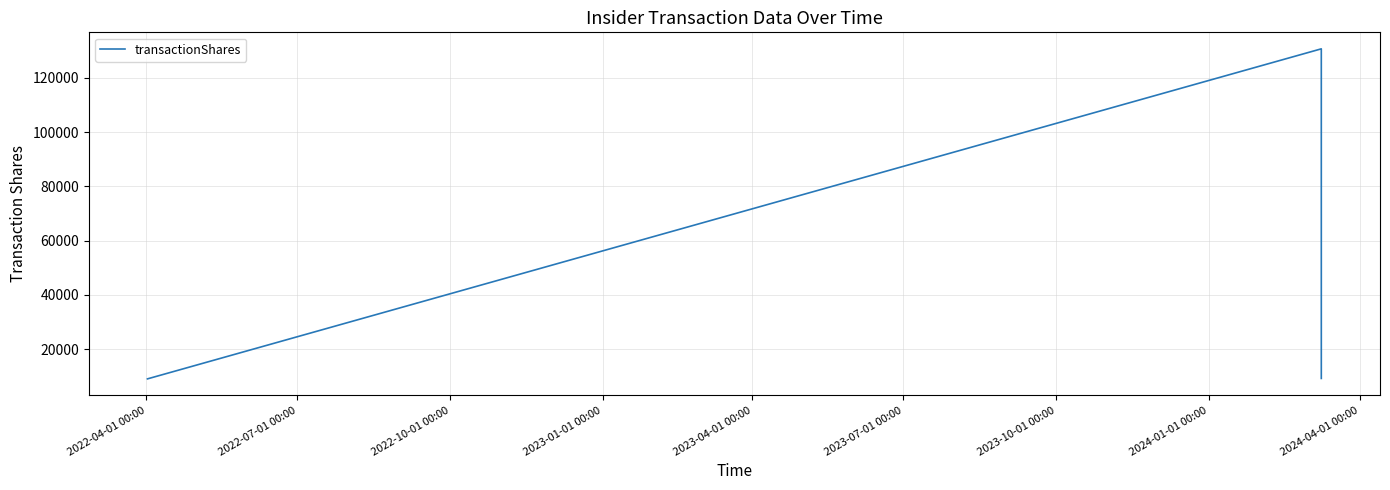

What is the sum of the values at 2022-04-01 00:00 and 2022-10-01 00:00?

18161